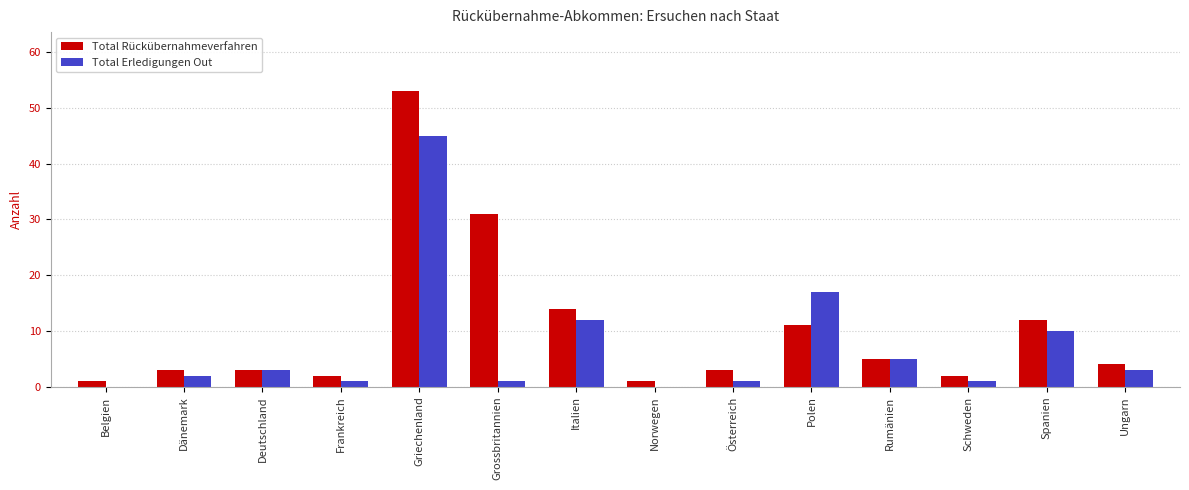

Which category has the highest value across all series?

Griechenland